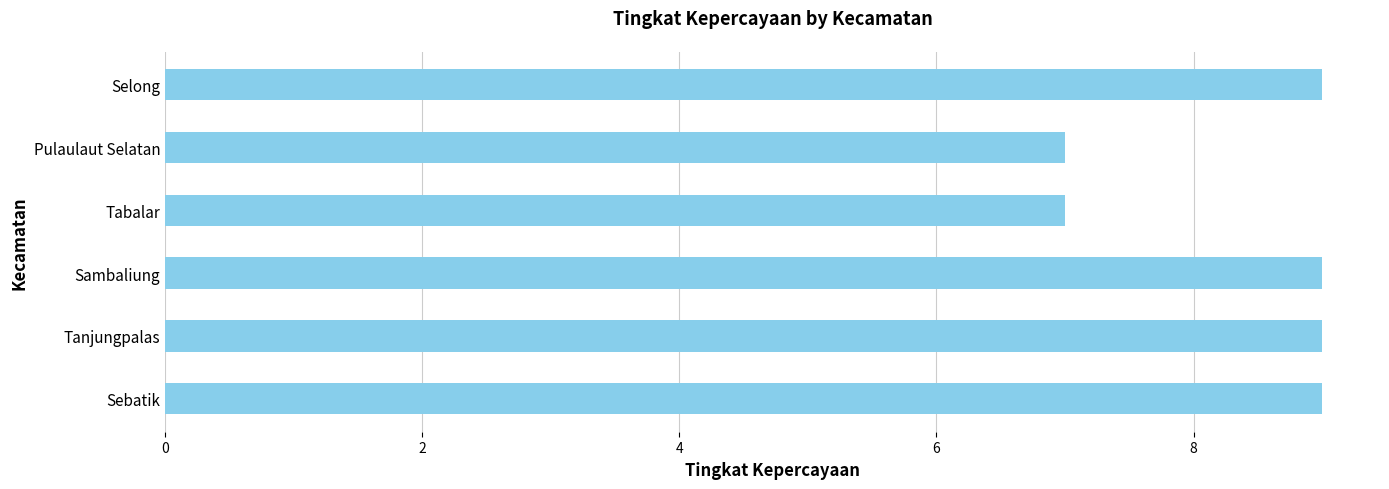

Count the number of data series in this chart.

1